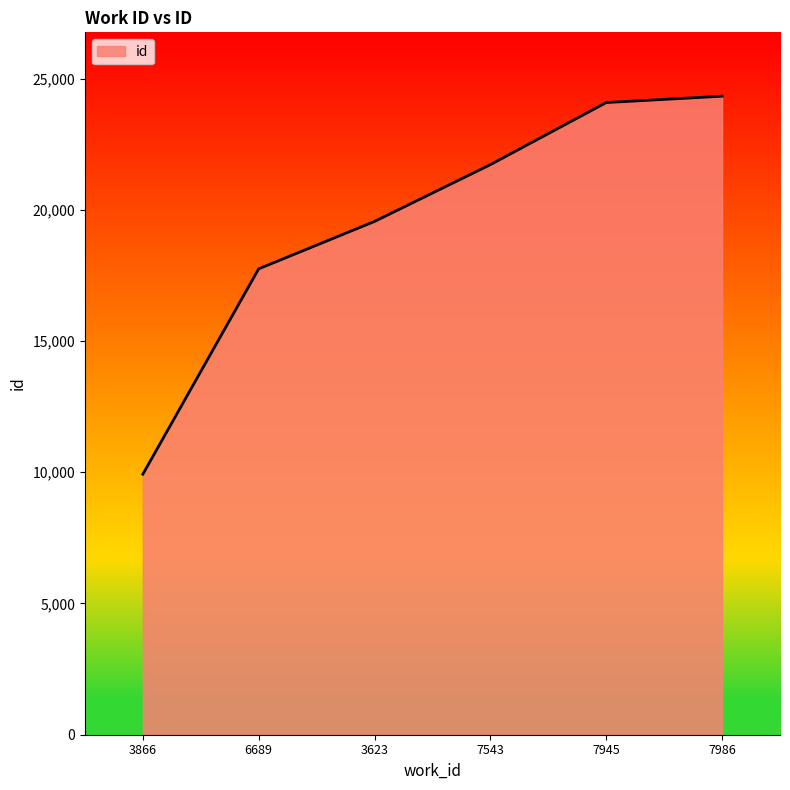

At which category does the chart reach its minimum across all series?

3866